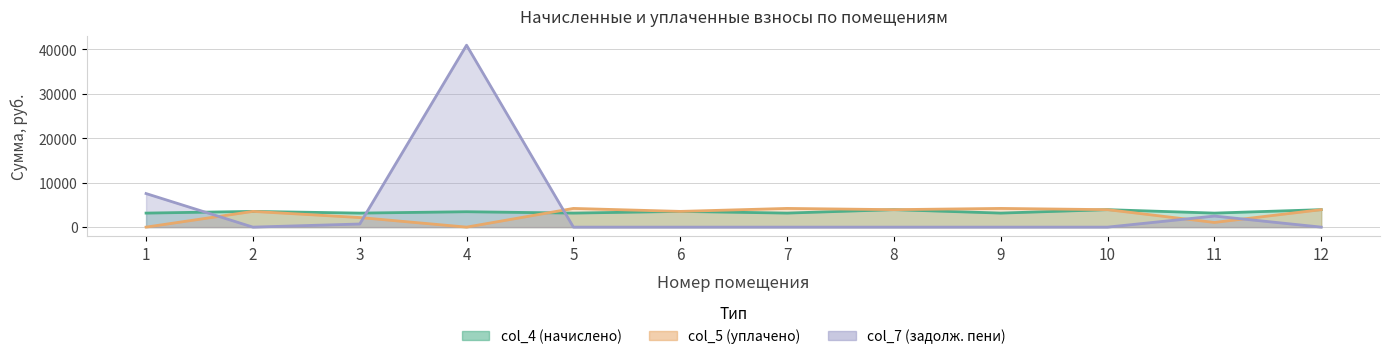

How many values in the col_5 (уплачено) series are below 3930?

6